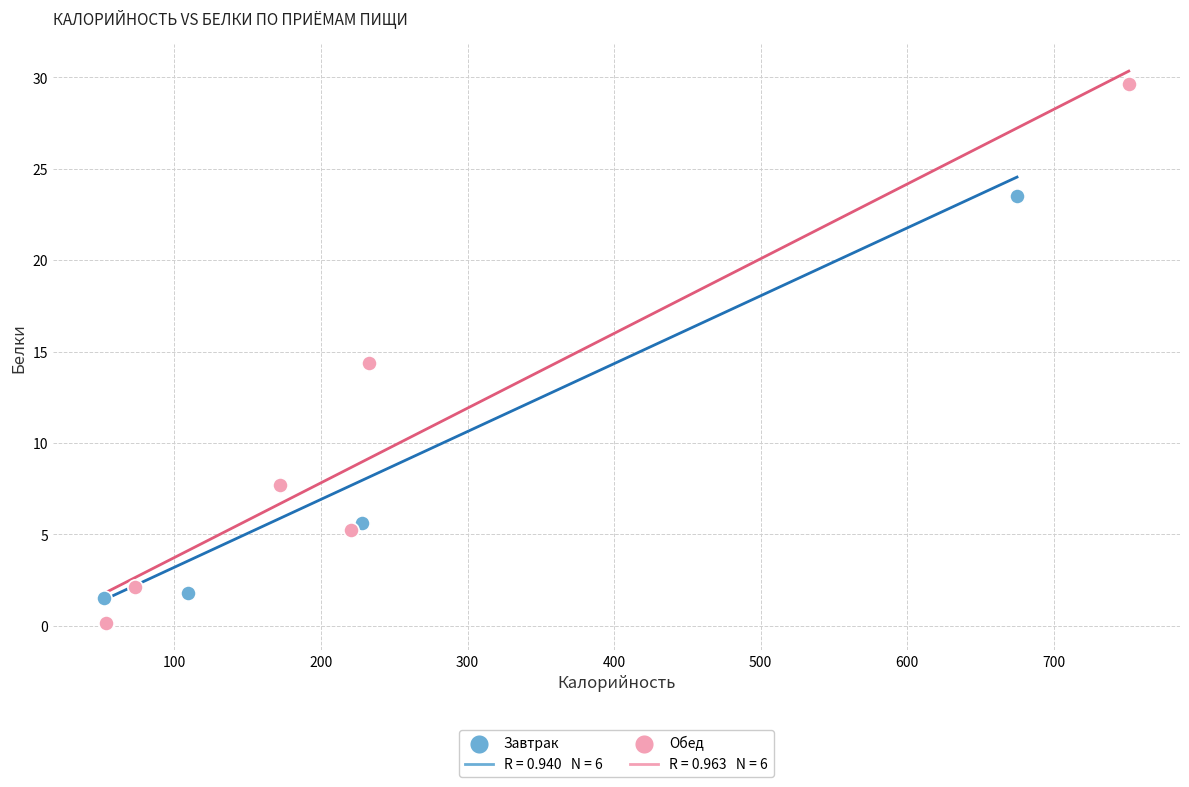

Which series has the largest Y range (max minus min)?

Обед